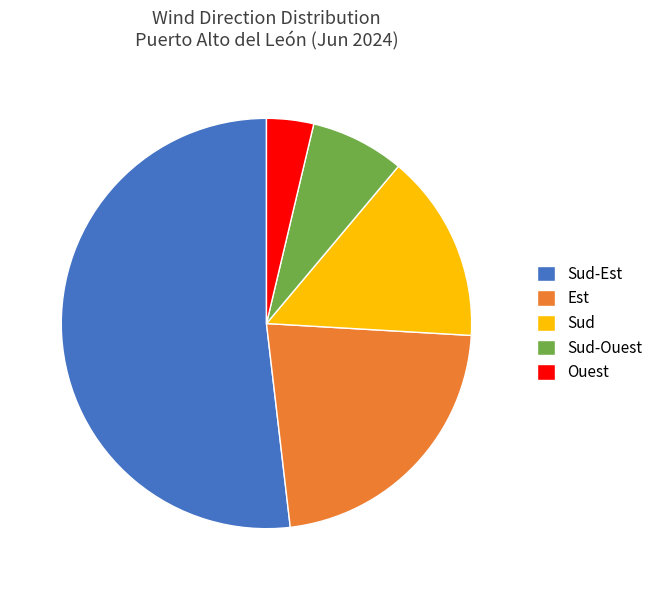

Do Sud and Est together represent more than half of the pie?

No